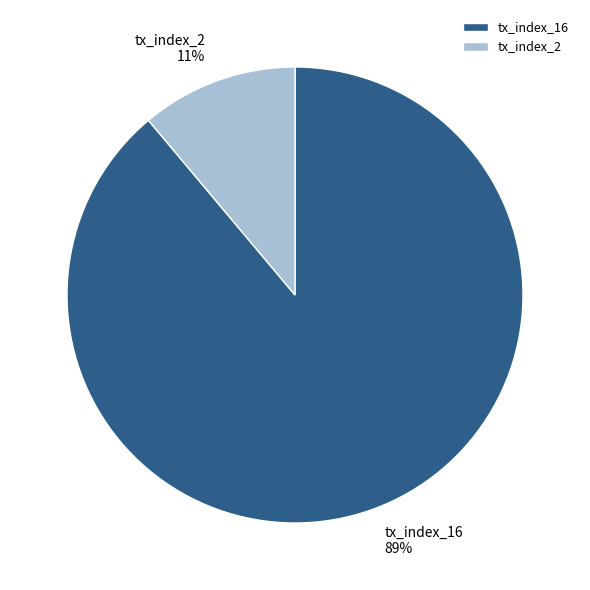

To the nearest percent, what percentage of the pie is tx_index_2?

11%